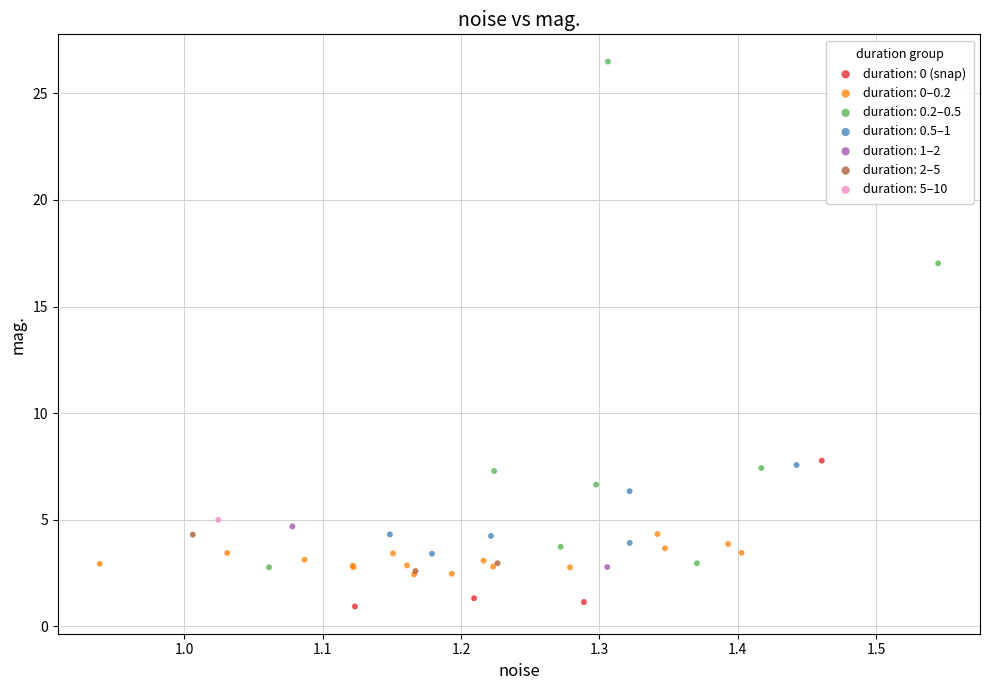

What are all the series names shown in the legend?

duration: 0 (snap), duration: 0–0.2, duration: 0.2–0.5, duration: 0.5–1, duration: 1–2, duration: 2–5, duration: 5–10